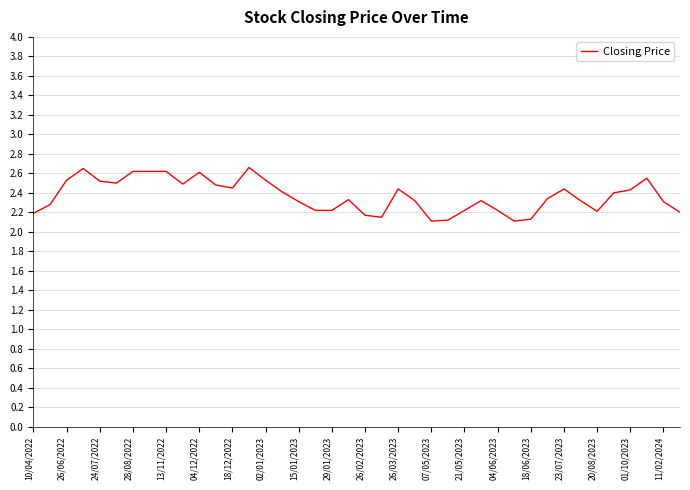

Is this an area chart (filled region under the line)?

No